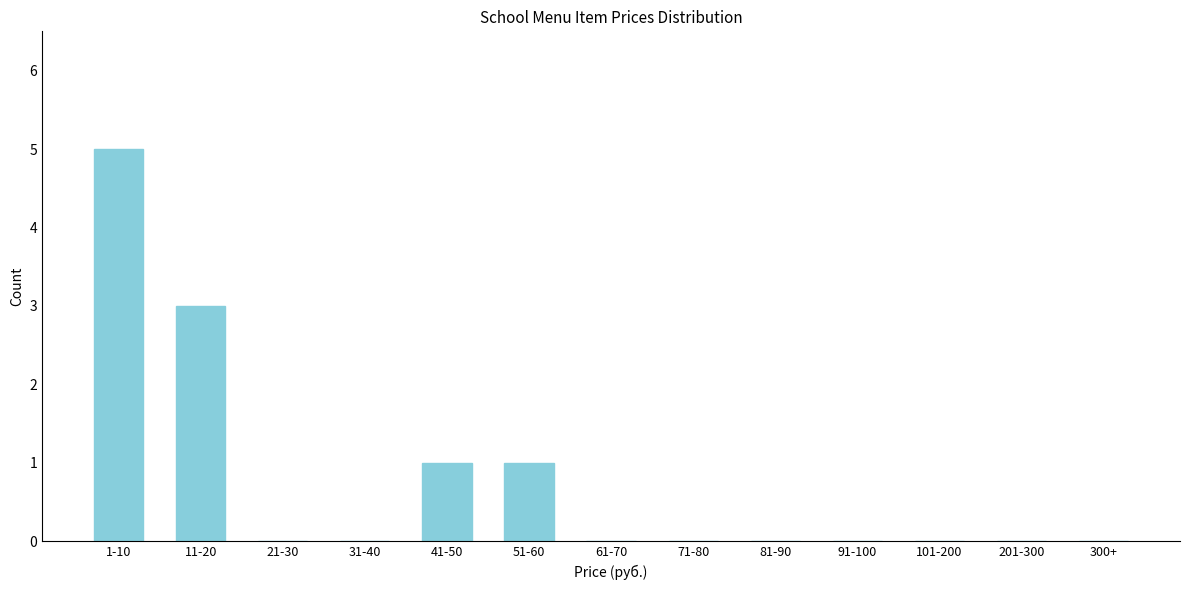

Reading left to right, transcribe all the data shown in this chart.

1-10=5	11-20=3	21-30=0	31-40=0	41-50=1	51-60=1	61-70=0	71-80=0	81-90=0	91-100=0	101-200=0	201-300=0	300+=0